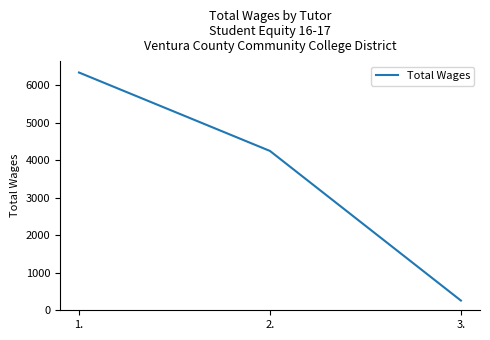

Is it true that the value at 1. is 6336?

True